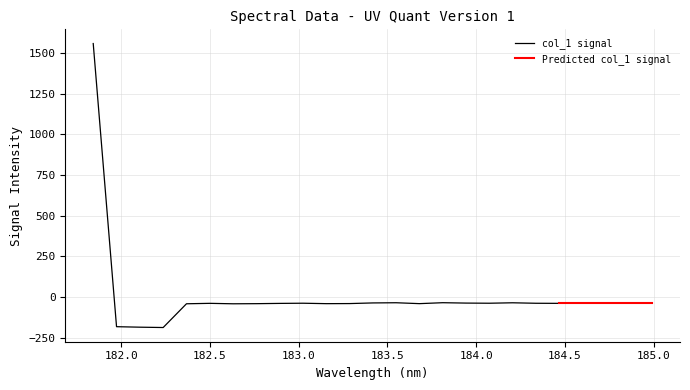

What is the smallest value displayed?

-188.2